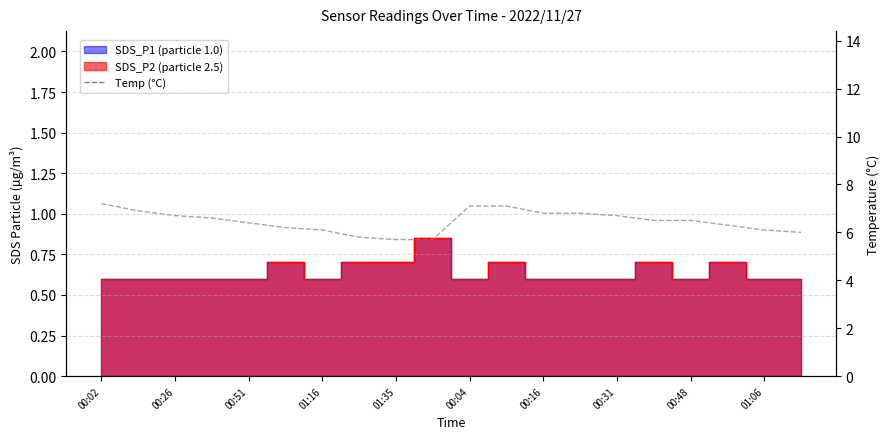

What is the average value?

6.5